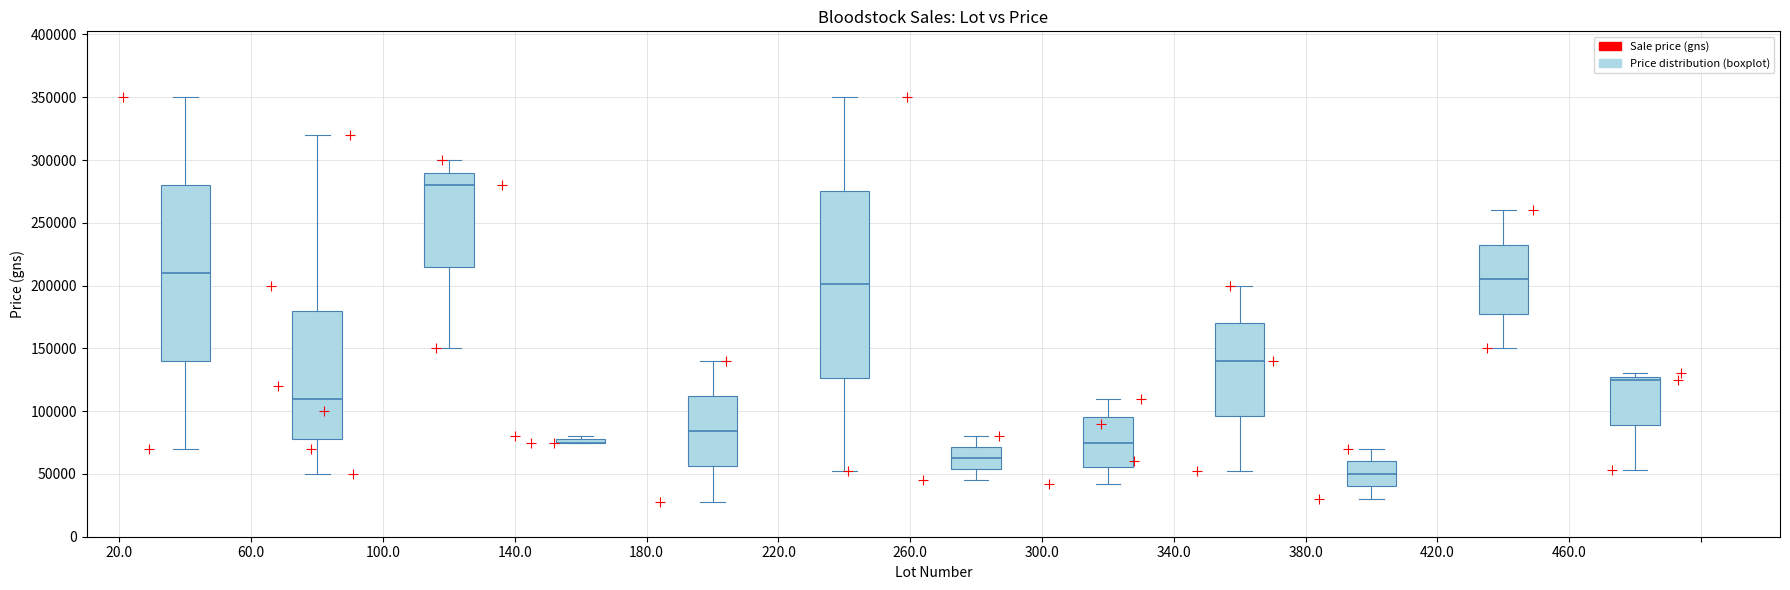

What is the range of Y values (max minus min)?

322000